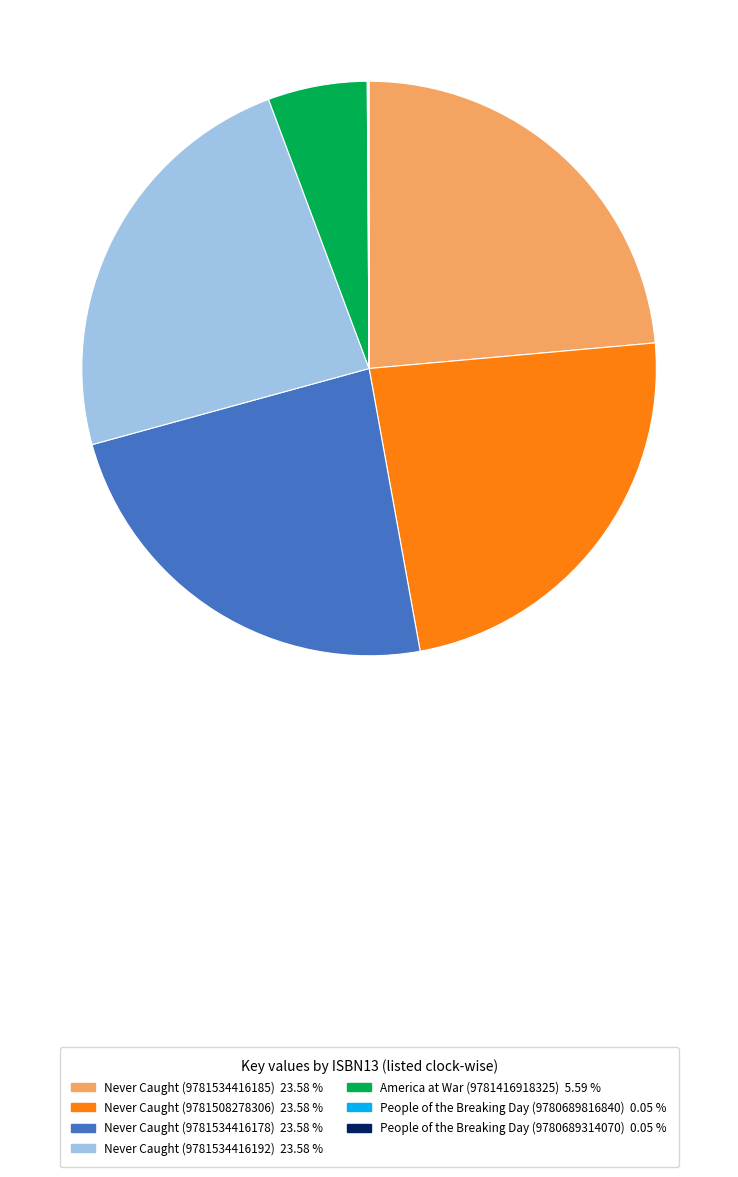

Is the sum of Never Caught (9781508278306) and Never Caught (9781534416178) greater than half?

No